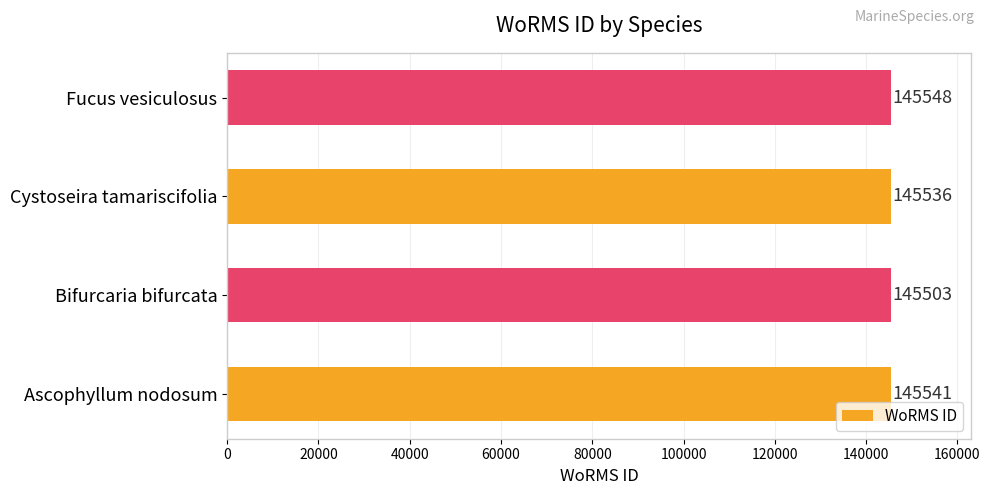

Reading top to bottom, list all the values displayed in this chart.

Fucus vesiculosus=145548	Cystoseira tamariscifolia=145536	Bifurcaria bifurcata=145503	Ascophyllum nodosum=145541